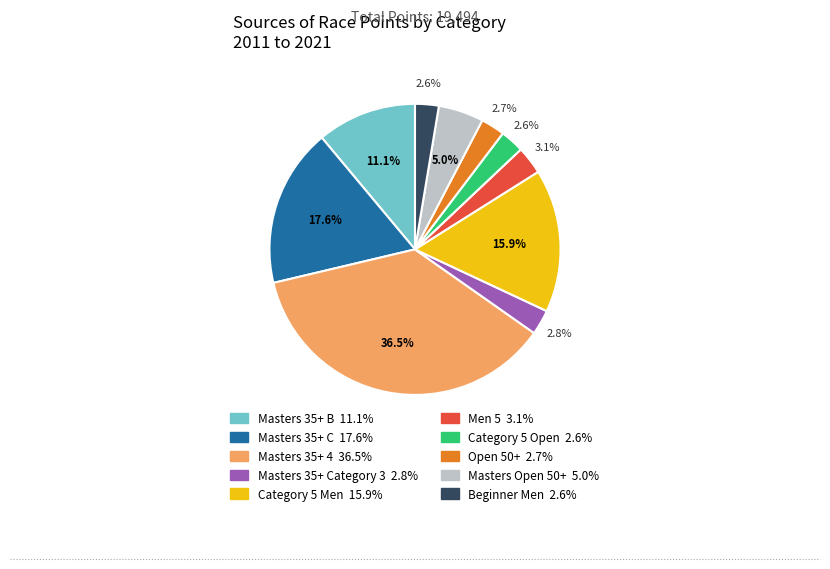

Does any single category account for the majority?

No